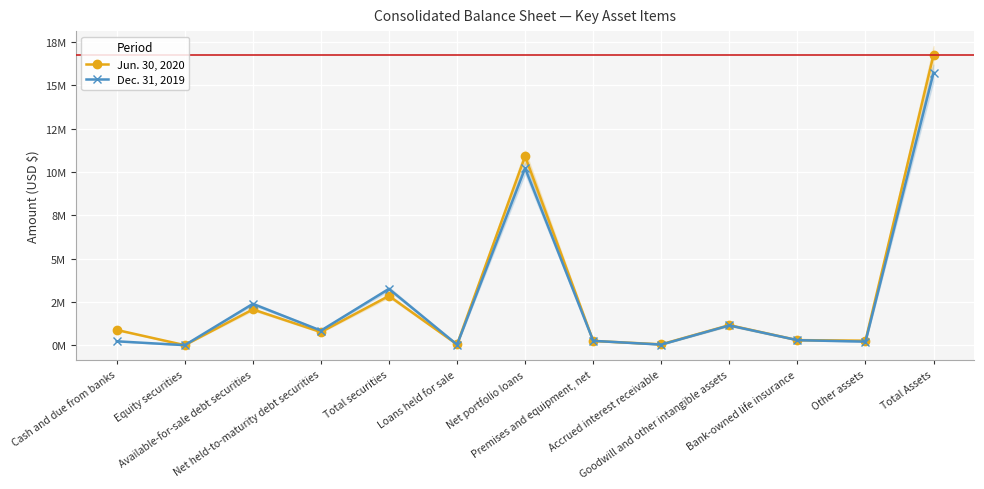

Where is the first local minimum for Dec. 31, 2019?

Equity securities